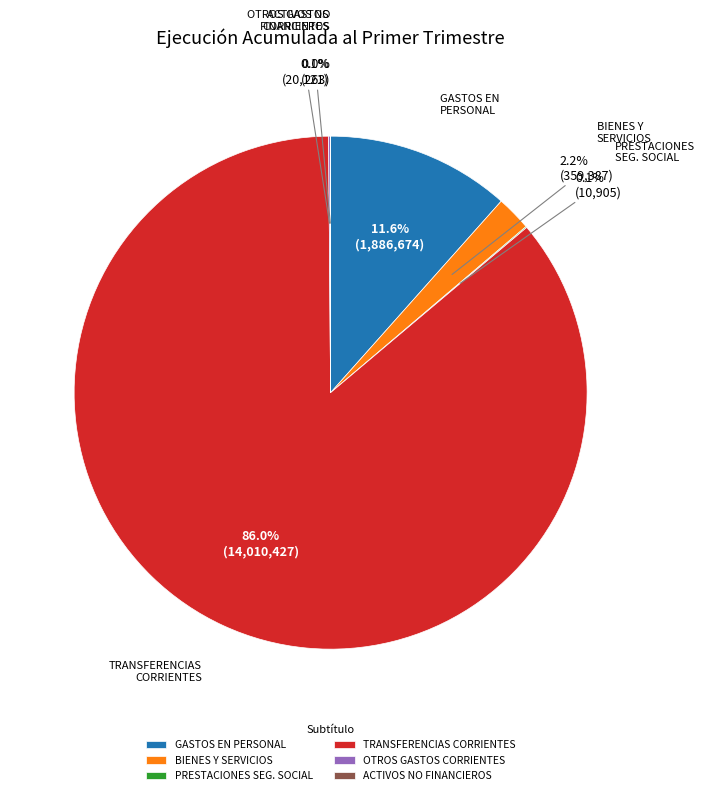

Which slice is the largest?

TRANSFERENCIAS CORRIENTES